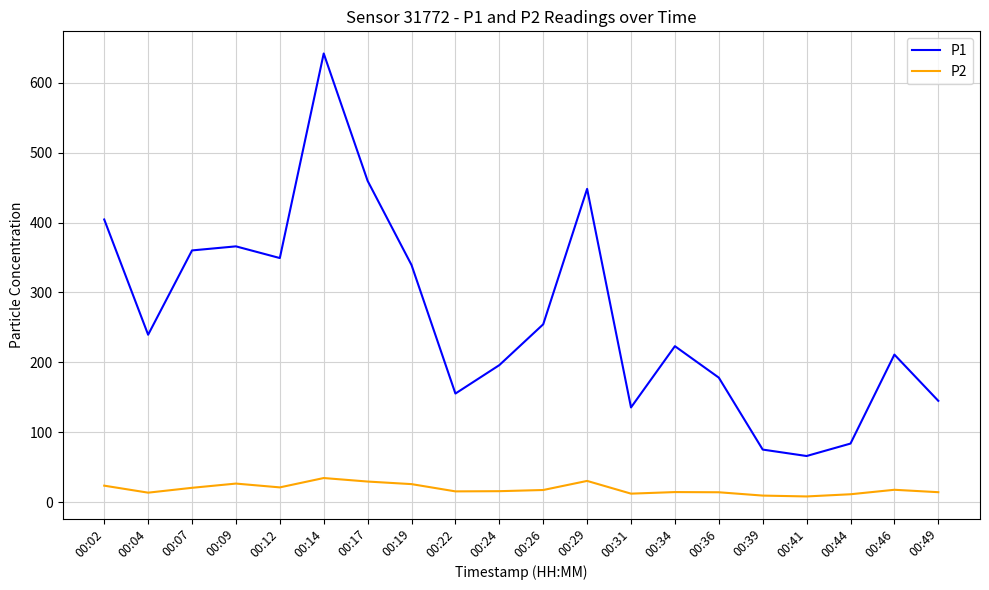

What is the minimum value for P2?

8.3